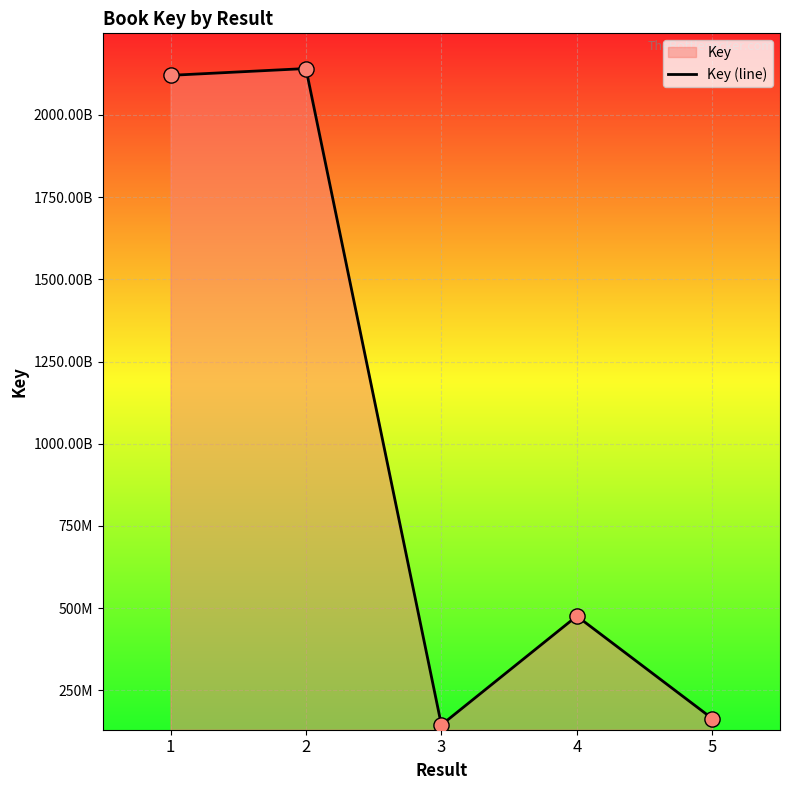

What is the ratio of the value at 1 to the value at 2?

1.0